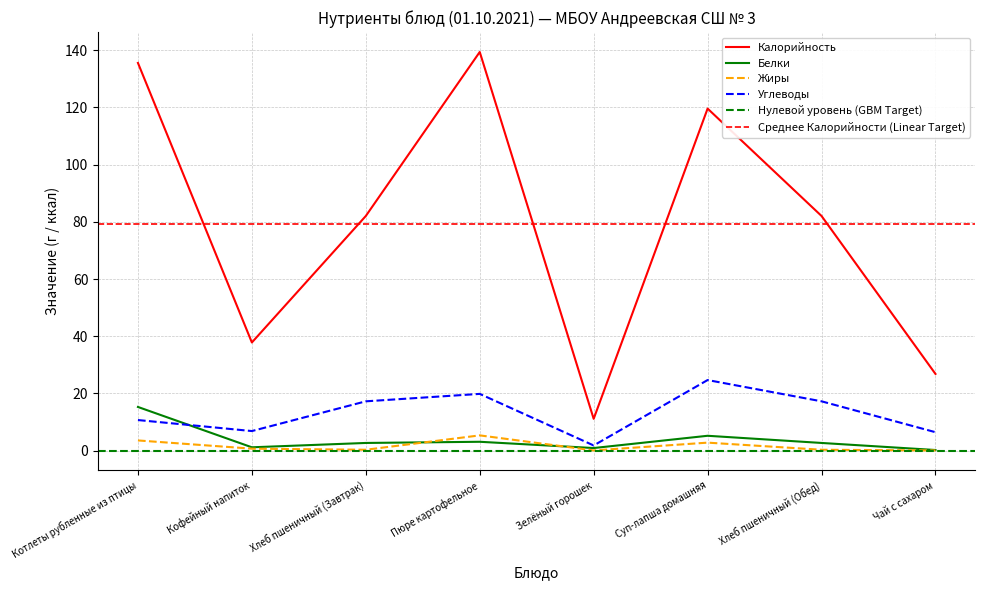

The Жиры series shows 0.5 at Хлеб пшеничный (Обед). True or false?

False